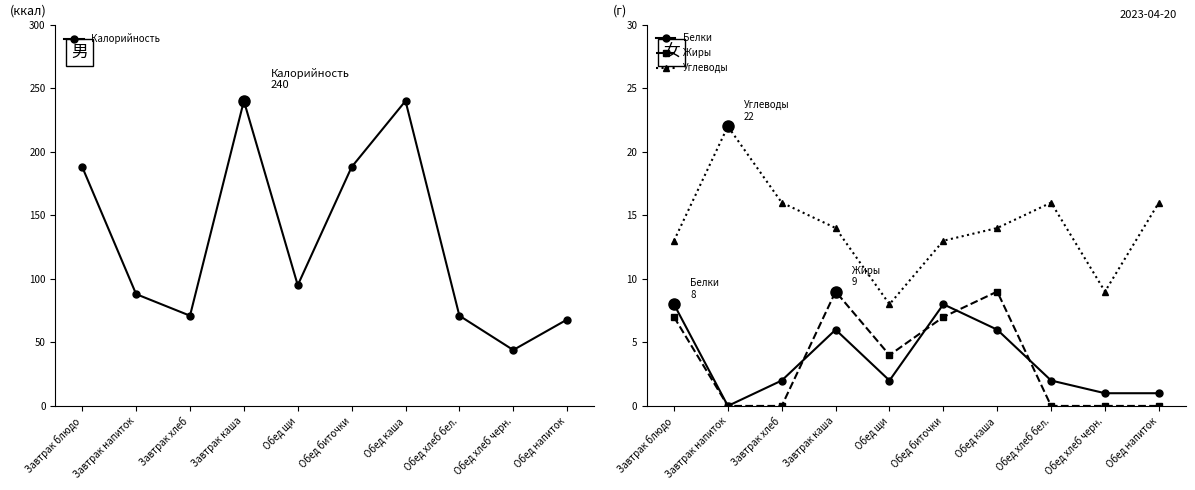

At which category is the sum across all series the highest?

Завтрак каша